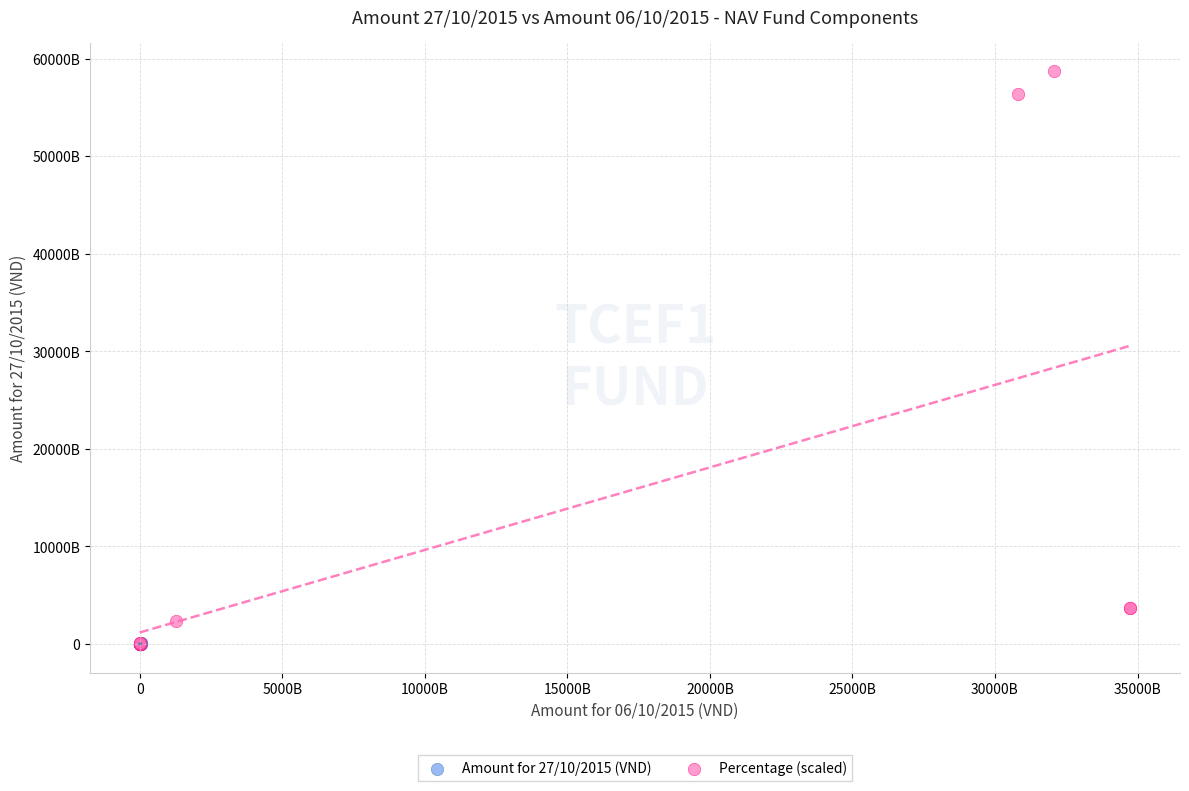

Which series reaches the maximum Y coordinate?

Percentage (scaled)